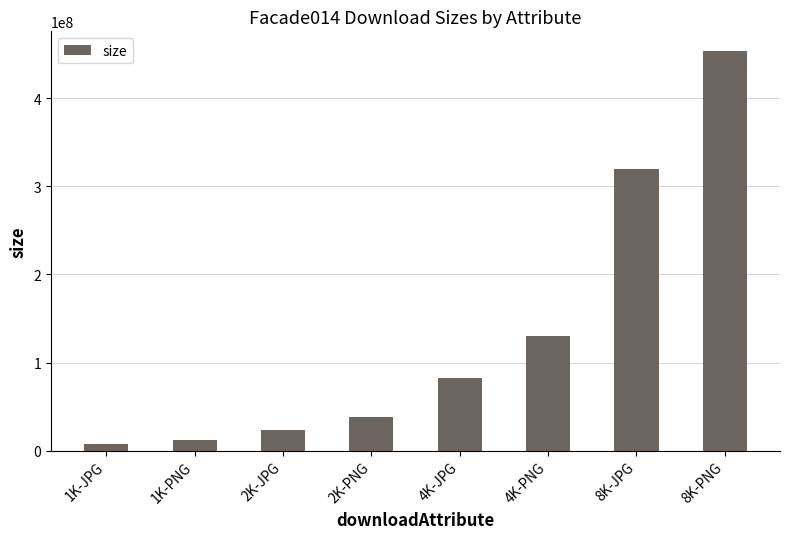

What position from the left is 2K-PNG?

4